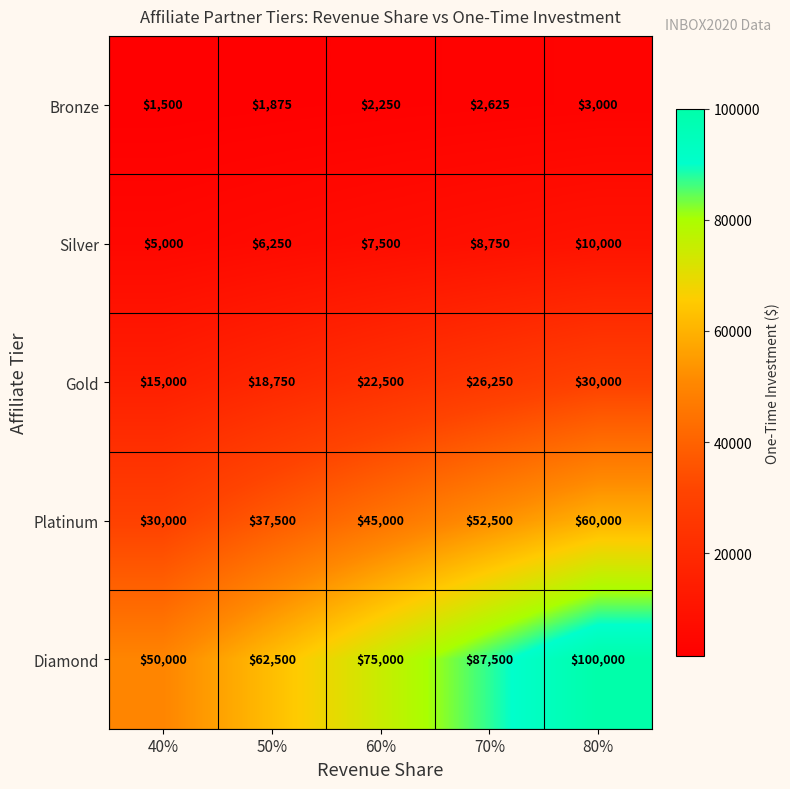

What is the difference between the highest and lowest values at 70%?

84875